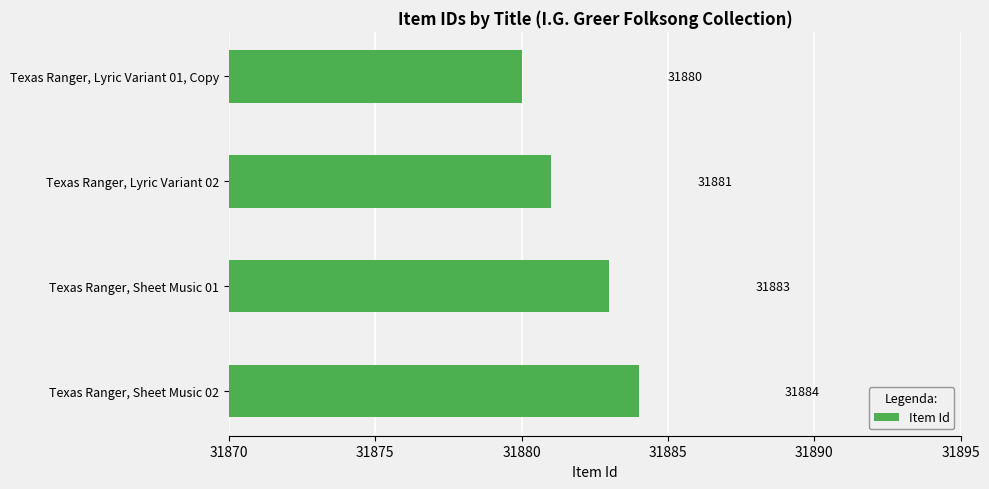

What is the greatest value displayed?

31884